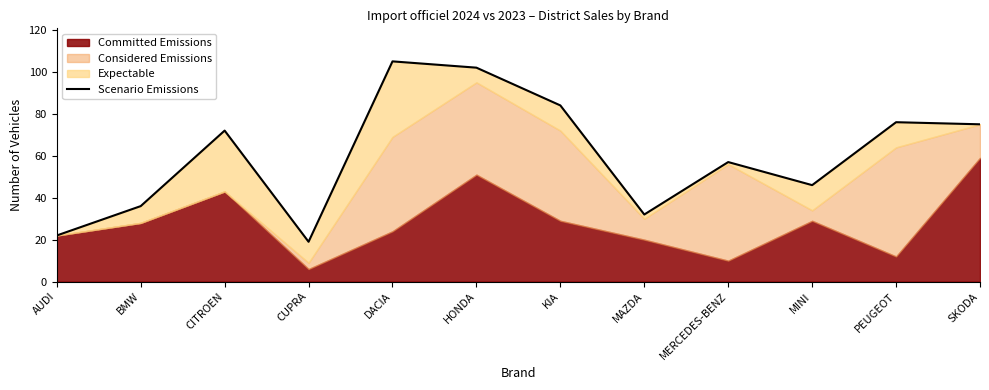

True or false: the data shows 31 at AUDI.

False